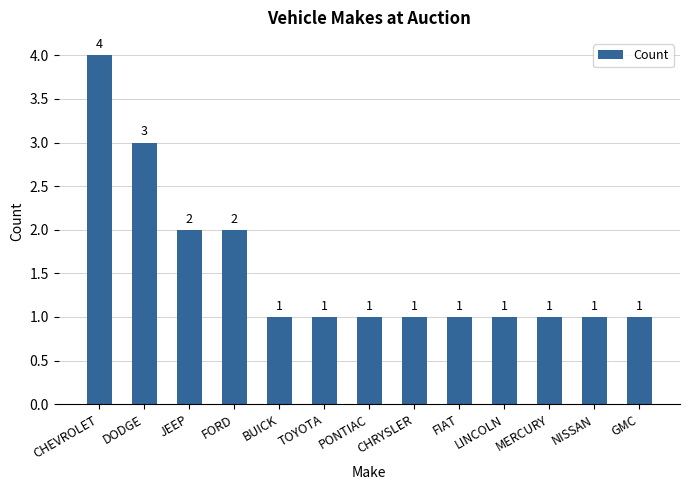

Does the chart contain stacked bars?

No